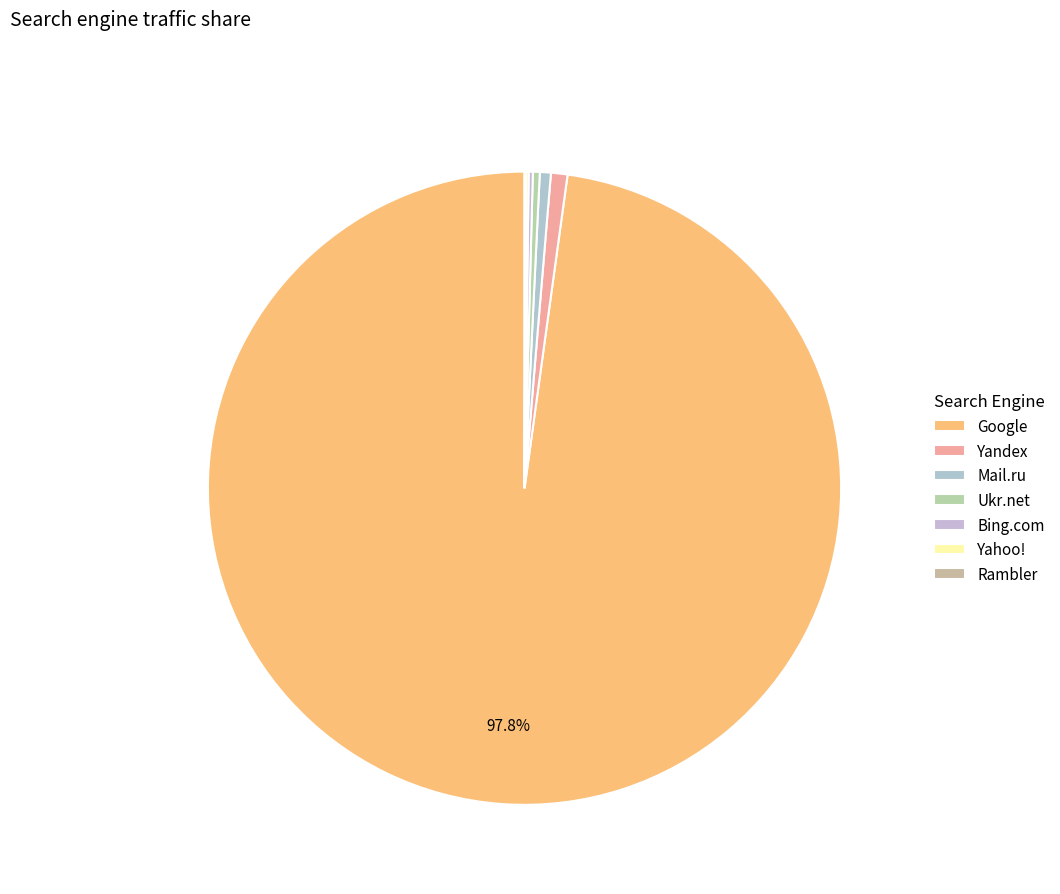

How many slices are in this pie chart?

7